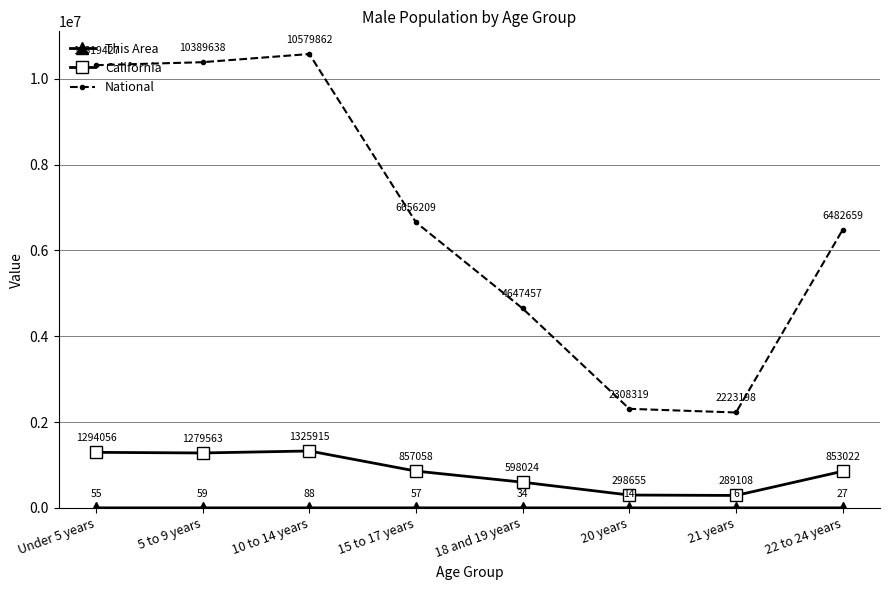

What is the label of the 2nd point from the left?

5 to 9 years